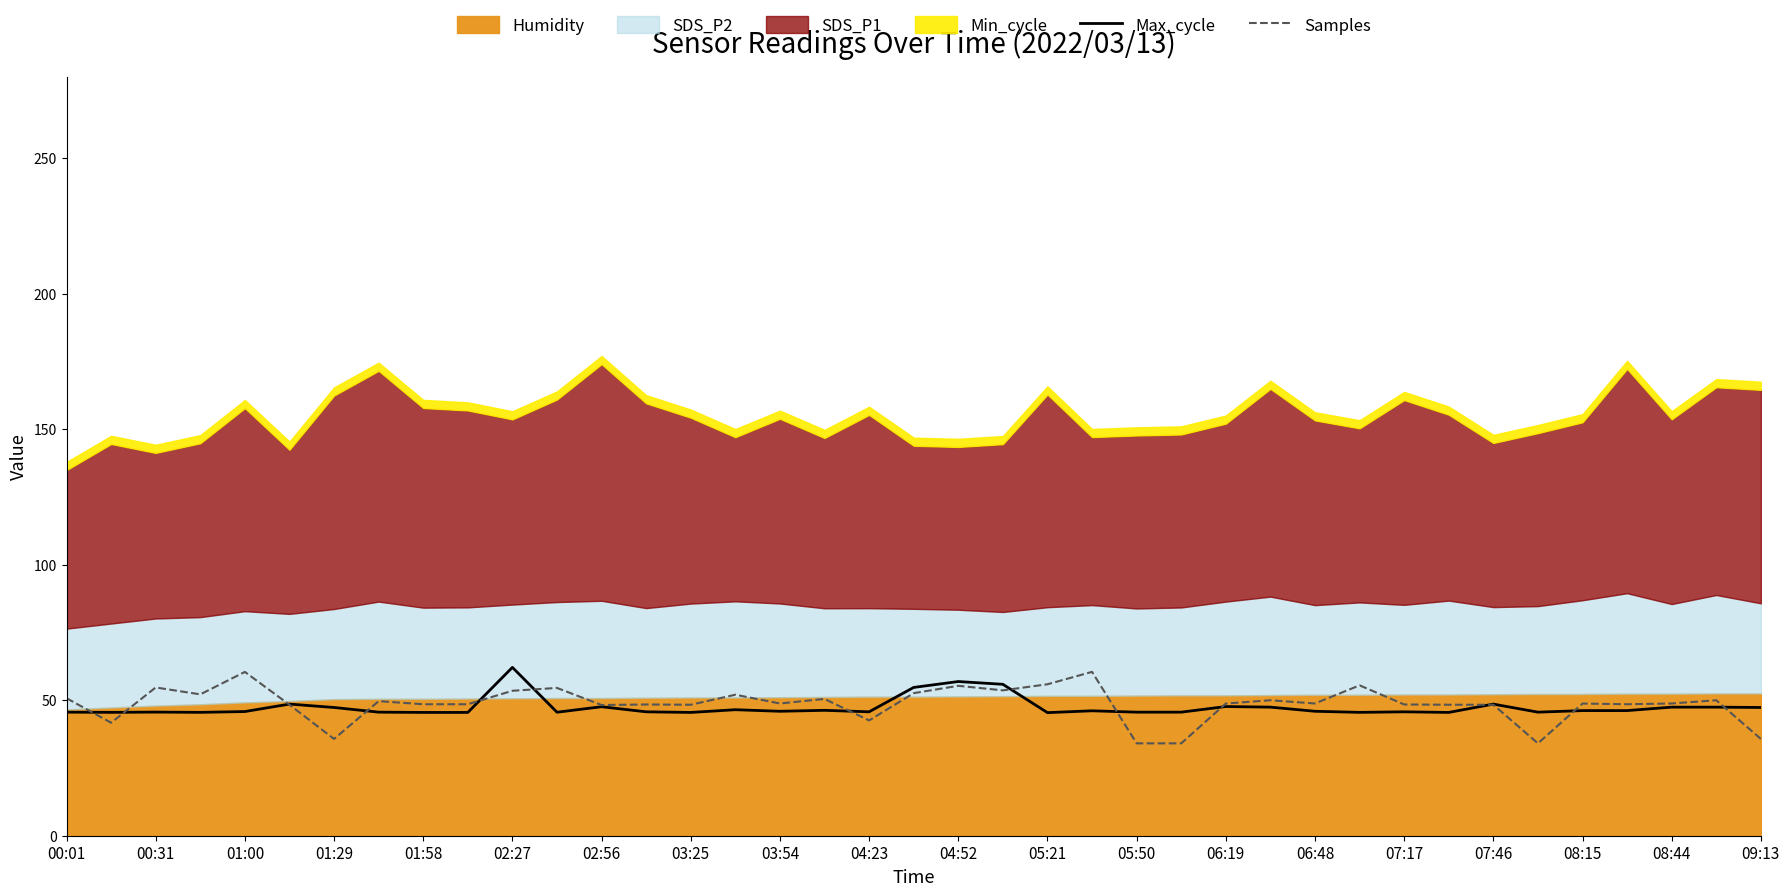

What is the maximum value for Samples?

60.5